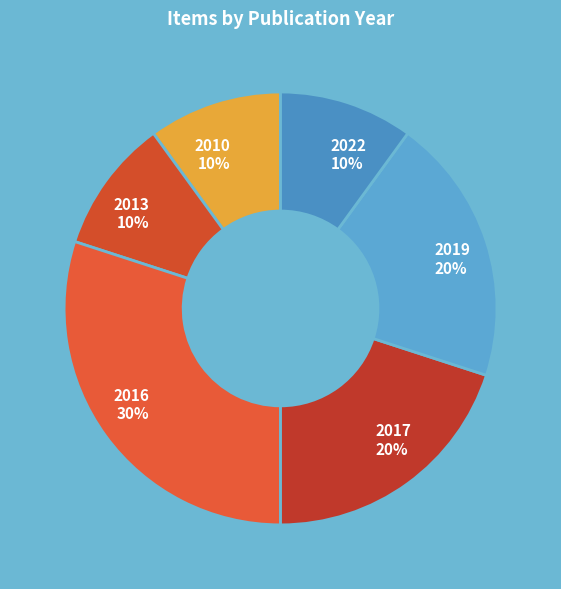

What percentage is the 2019 20% slice, to the nearest percent?

20%